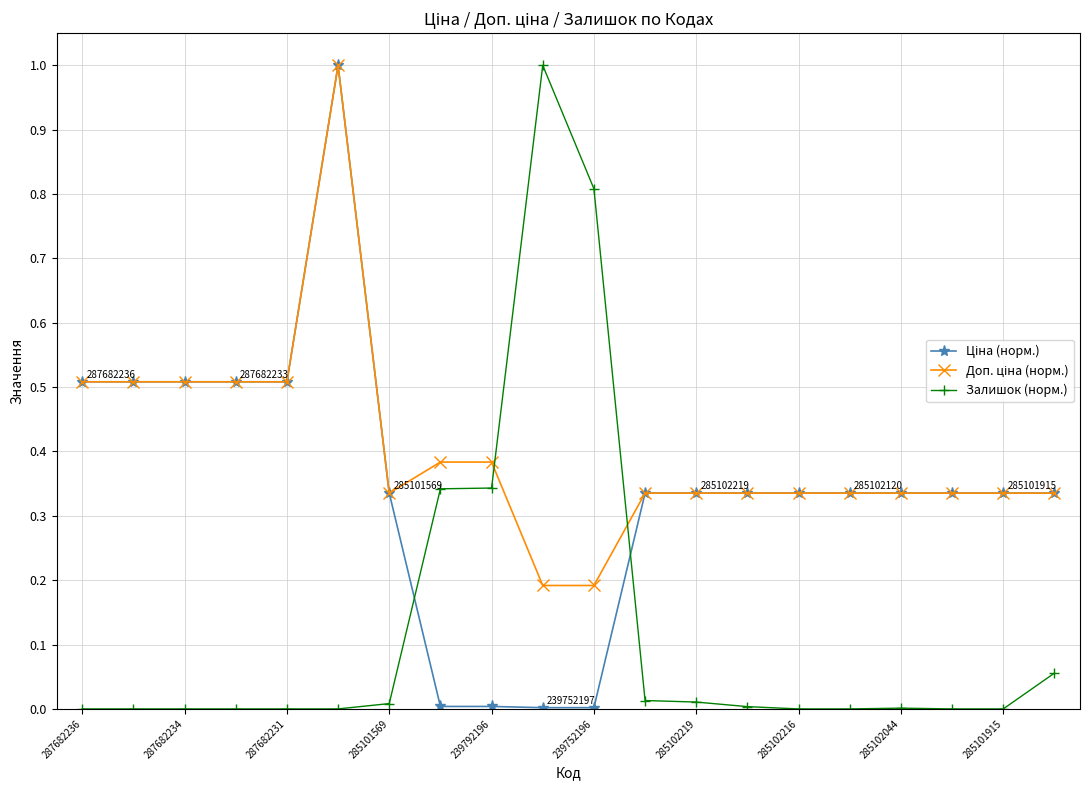

Count the number of categories in the chart.

20